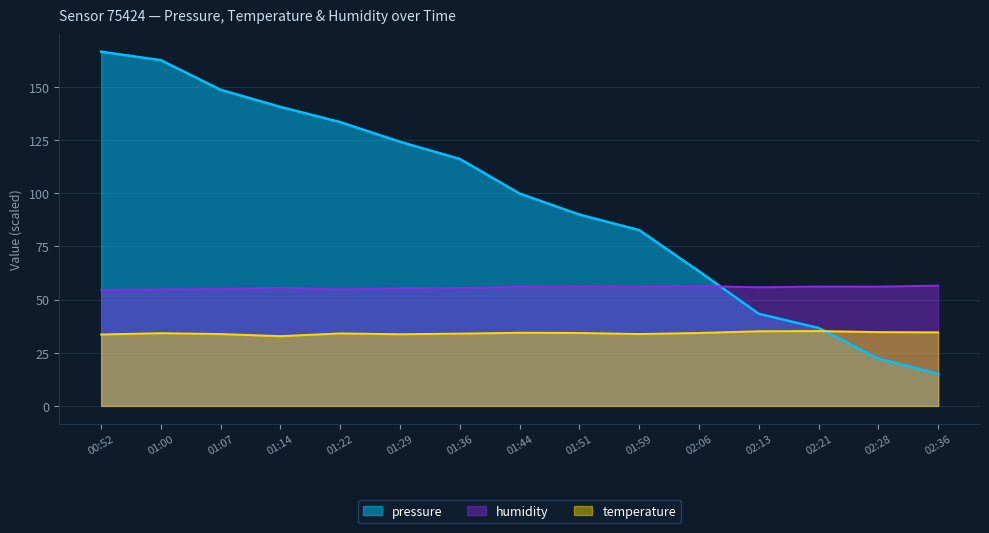

At how many categories does at least one series exceed 22?

15